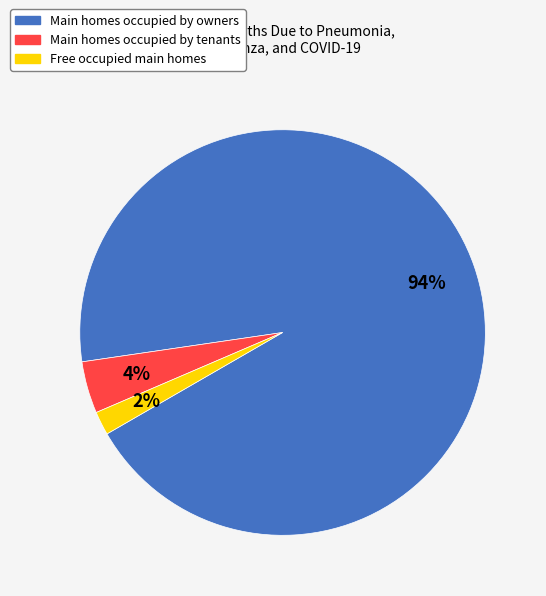

To the nearest percent, what is the difference between the largest and smallest slice percentages?

92%